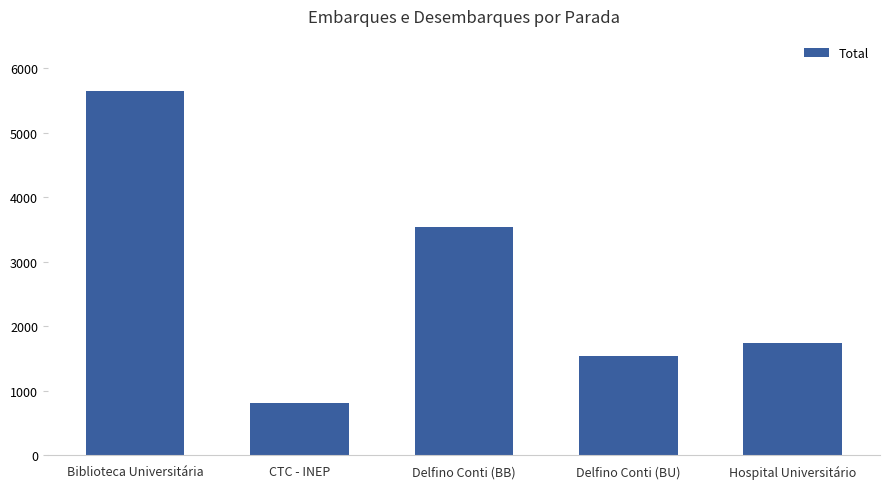

List the labels in order of value, largest first.

Biblioteca Universitária, Delfino Conti (BB), Hospital Universitário, Delfino Conti (BU), CTC - INEP